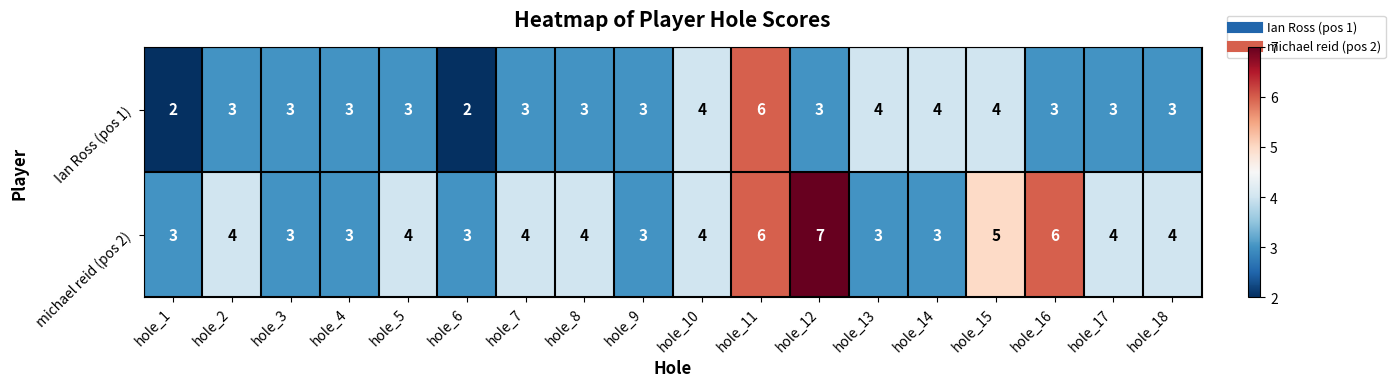

At which category is the sum across all series the highest?

hole_11